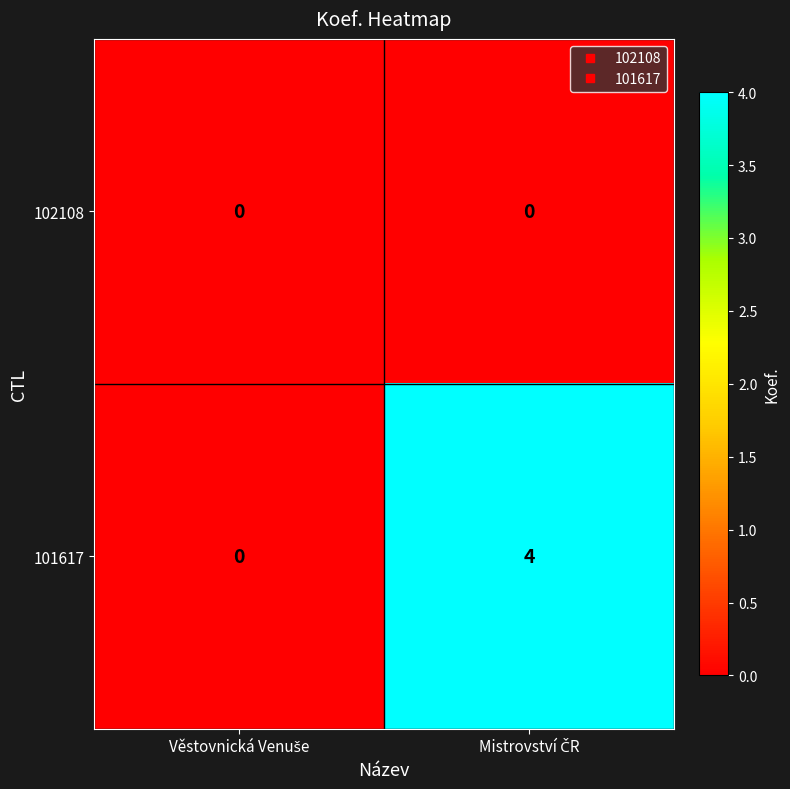

Reading left to right, list all the values displayed in this chart.

102108: 0	0
101617: 0	4